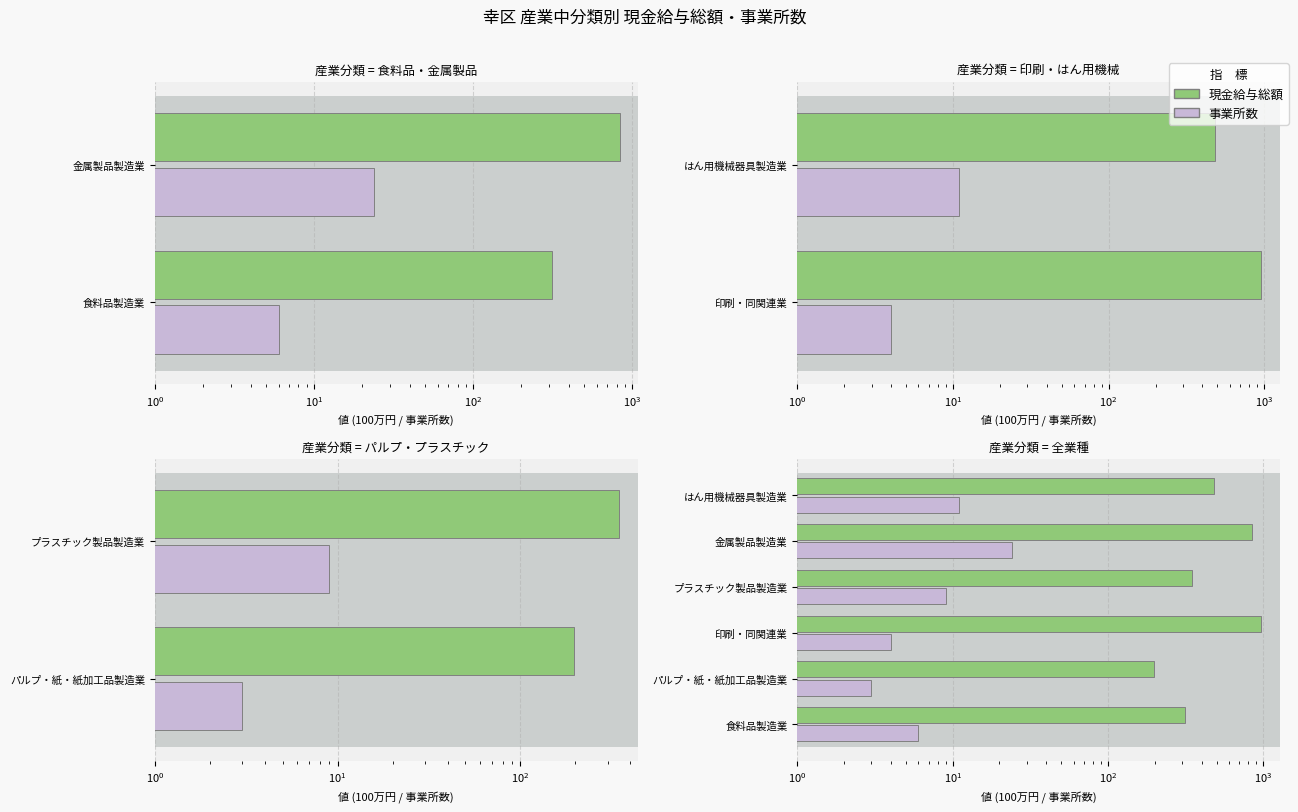

How many data points in 事業所数 are less than 9?

3